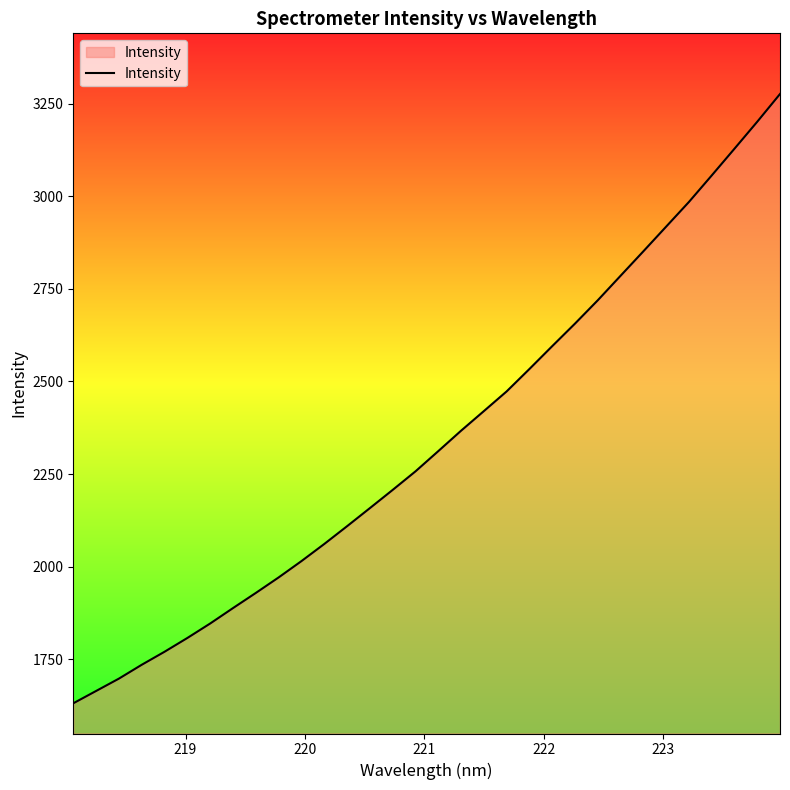

What is the minimum value shown in the chart?

1631.1